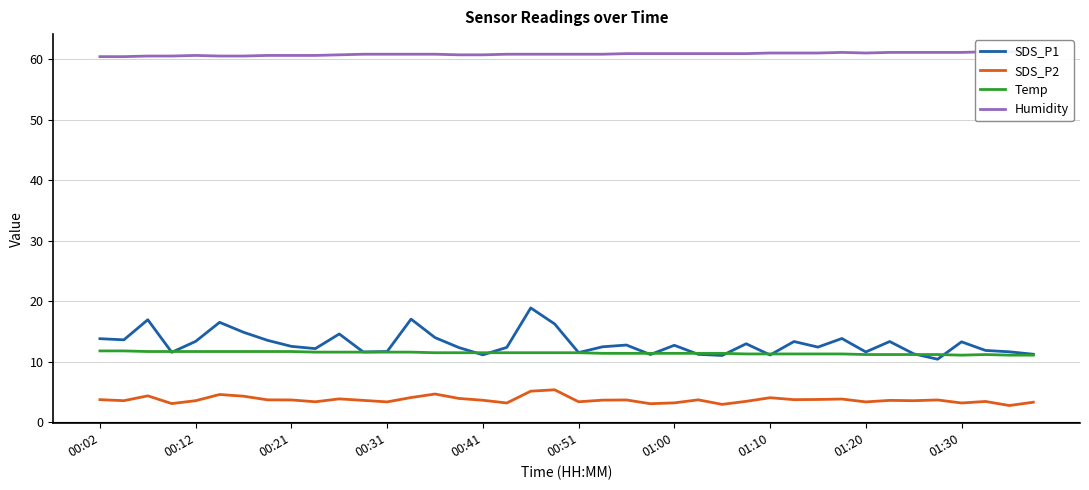

What is the highest value of the SDS_P1 series?

18.9